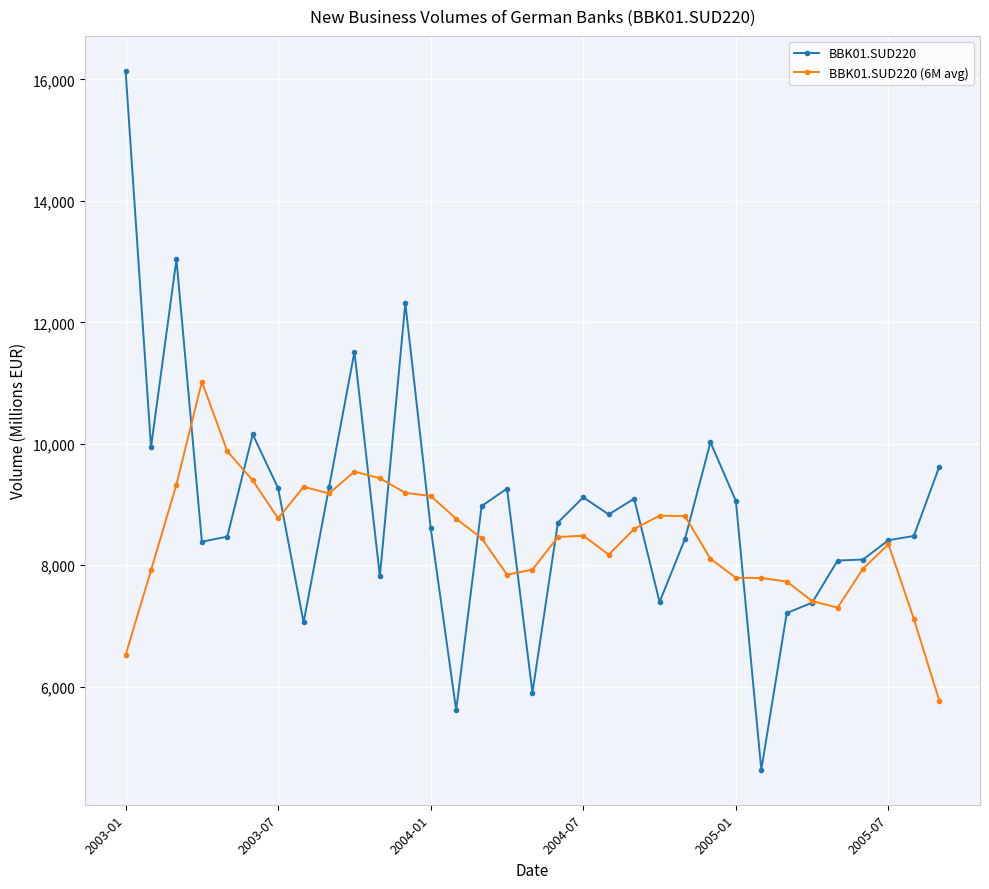

What is the maximum value shown in the chart?

16141.0